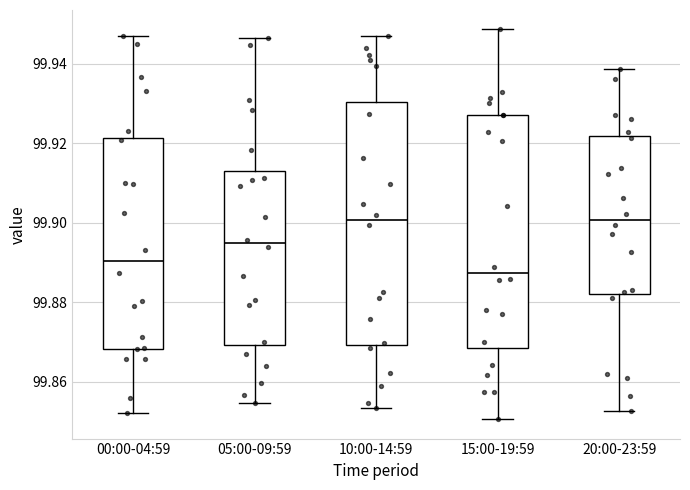

Which box's median line is the lowest?

15:00-19:59